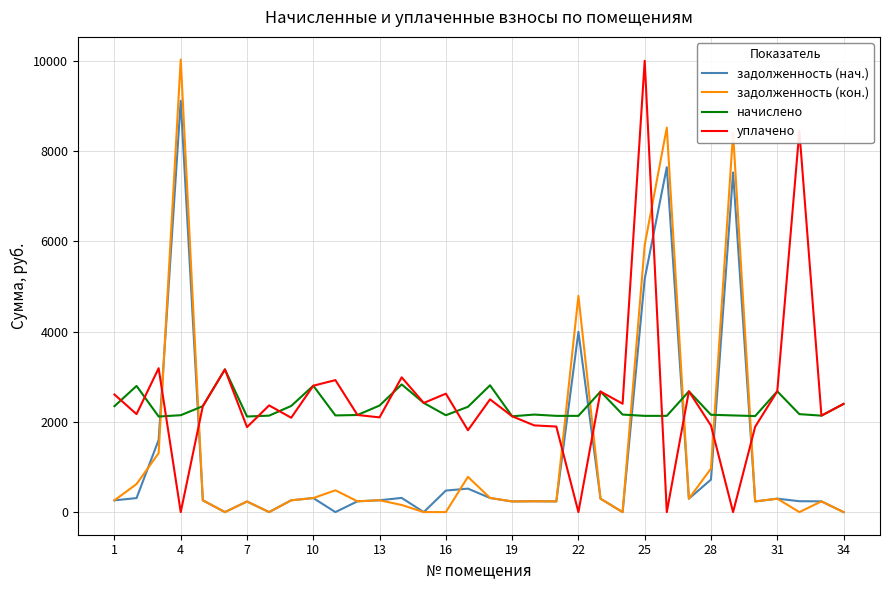

Which series has the largest total across all categories?

уплачено